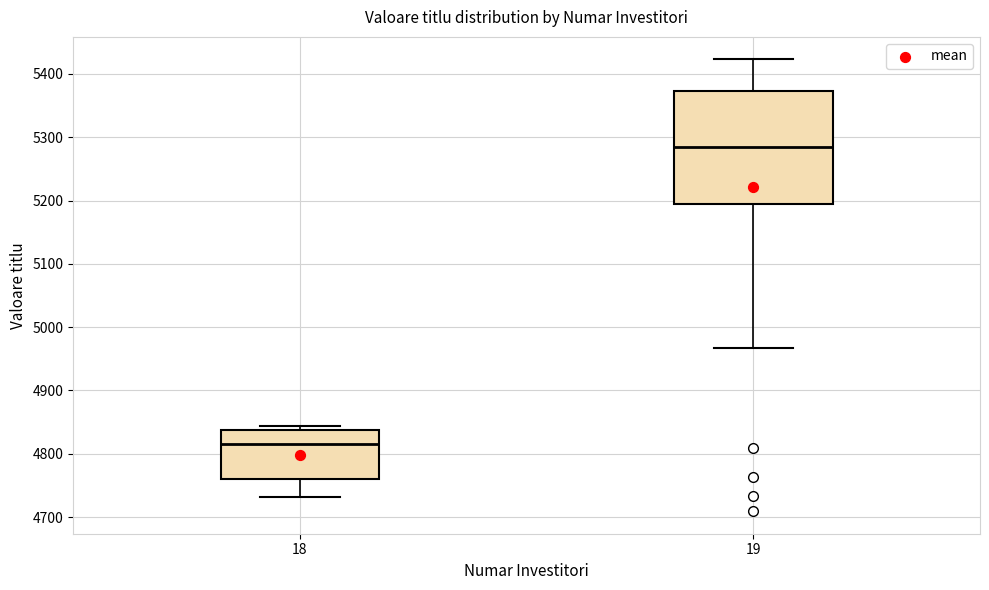

Reading left to right, read every box against the y-axis: the position of its median line, the range the box covers, and the ends of its whiskers. The values are not printed on the chart, so give them approximately, as read against the axis.

18: median 4810, box 4760 to 4840, whiskers 4730 to 4840 (just above the box's upper edge)
19: median 5290, box 5190 to 5370, whiskers 4970 to 5420